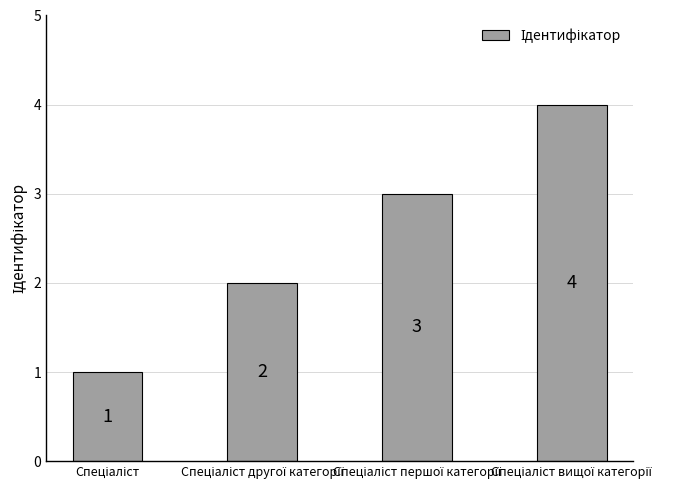

What is the value of the 2nd bar from the left?

2